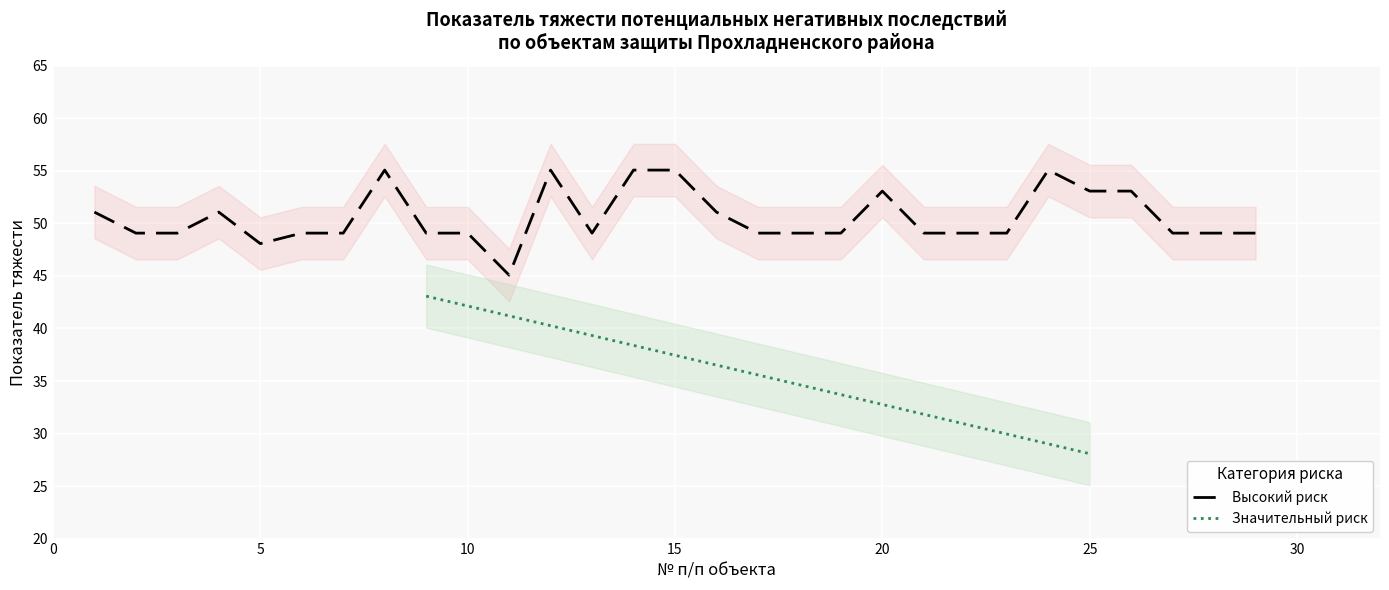

What is the highest value of the Высокий риск series?

55.1